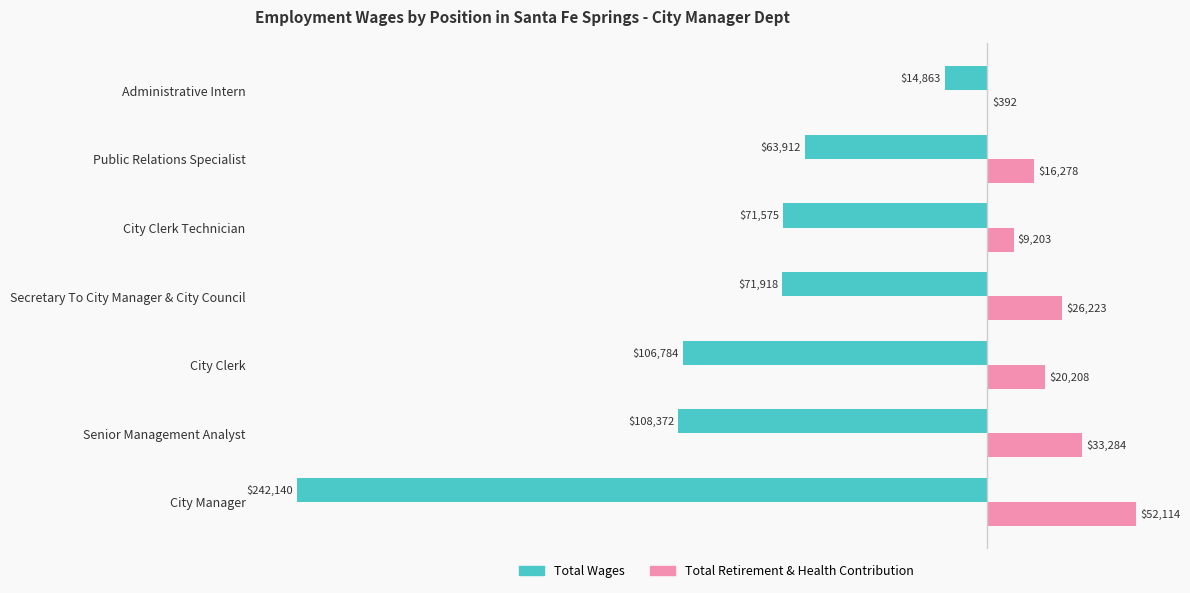

What value does the Total Wages series have at Public Relations Specialist, to the nearest 100?

-63900